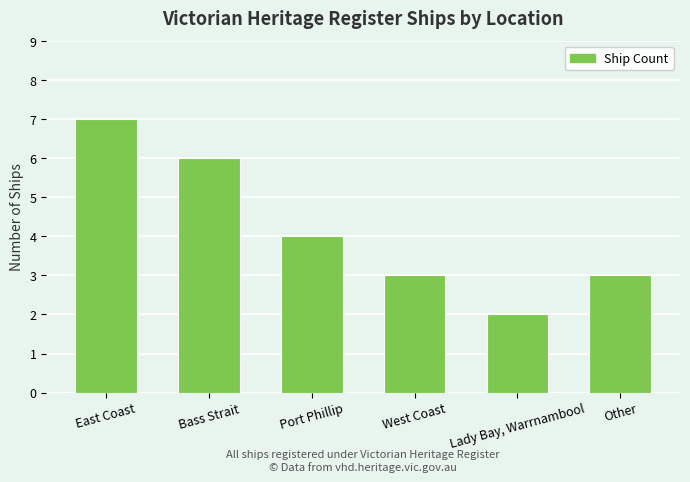

What is the label of the 6th bar from the right?

East Coast